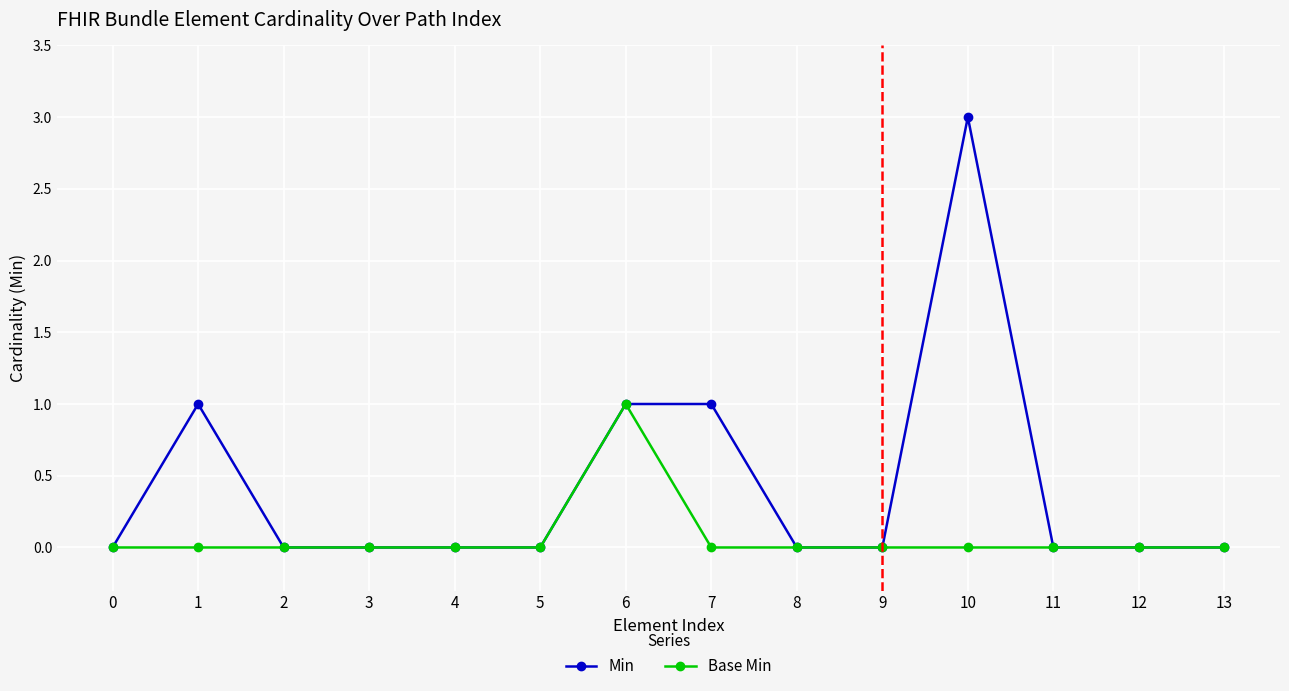

Reading left to right, what are all the values shown in this chart?

Min: 0=0	1=1	2=0	3=0	4=0	5=0	6=1	7=1	8=0	9=0	10=3	11=0	12=0	13=0
Base Min: 0=0	1=0	2=0	3=0	4=0	5=0	6=1	7=0	8=0	9=0	10=0	11=0	12=0	13=0